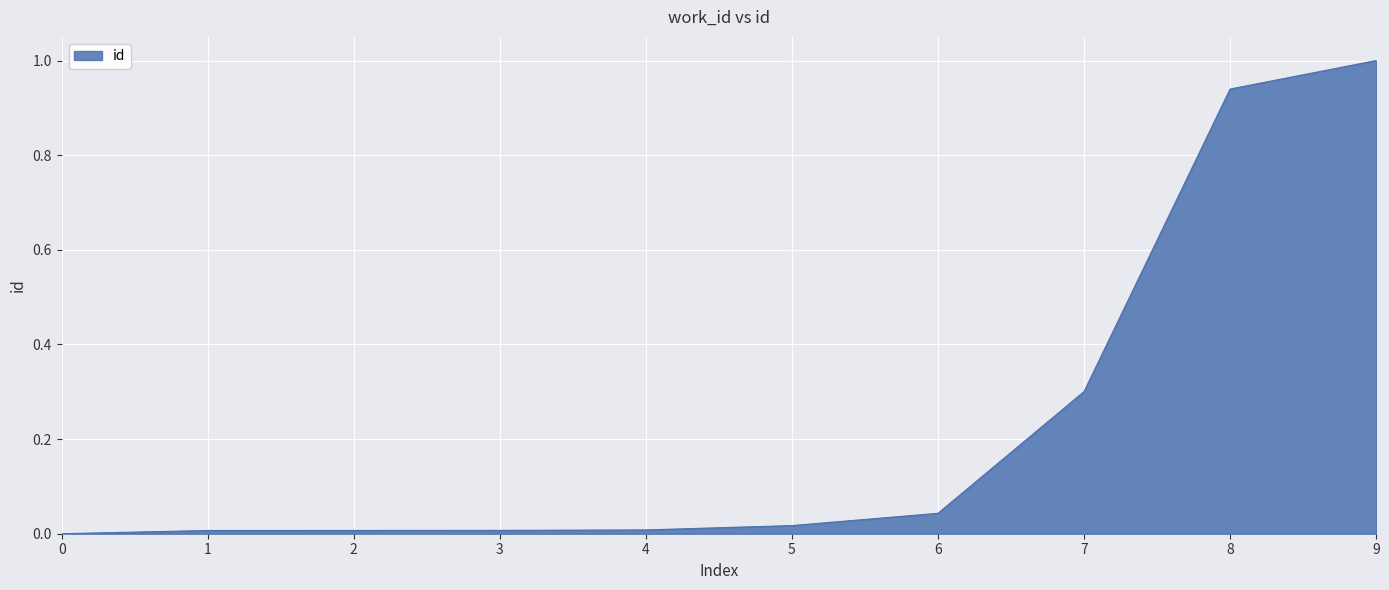

The value at 0 is 0.0. True or false?

True